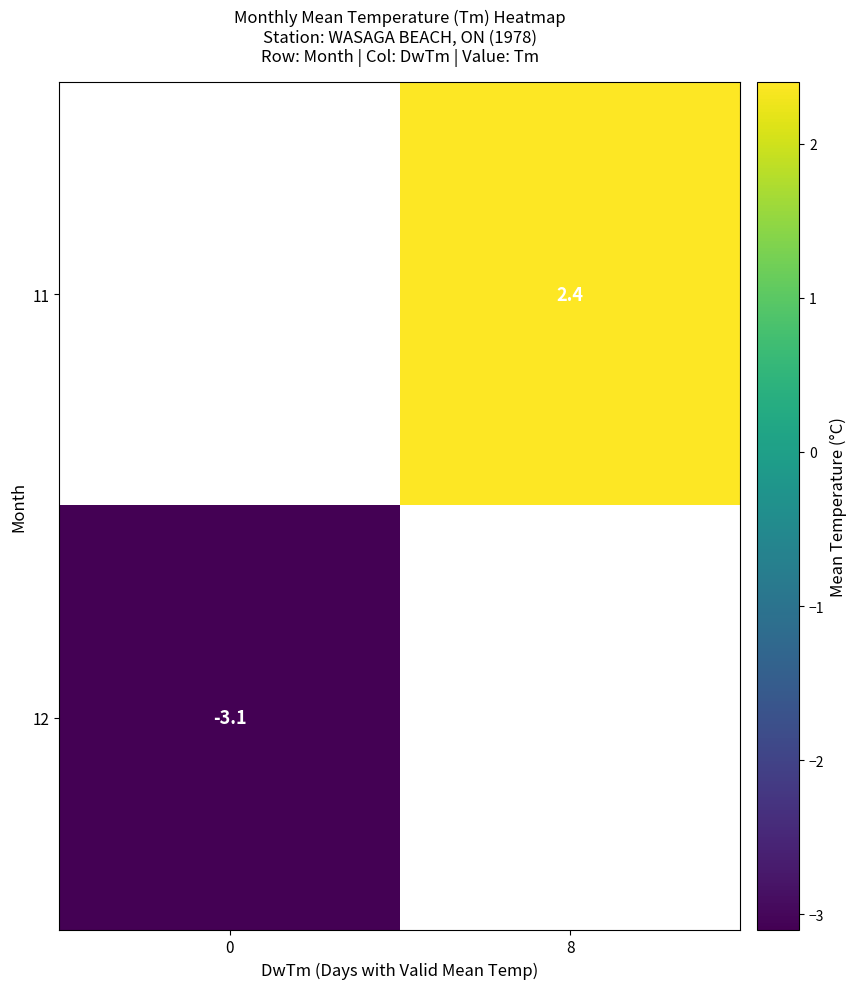

The 11 series shows 2.4 at 8. True or false?

True